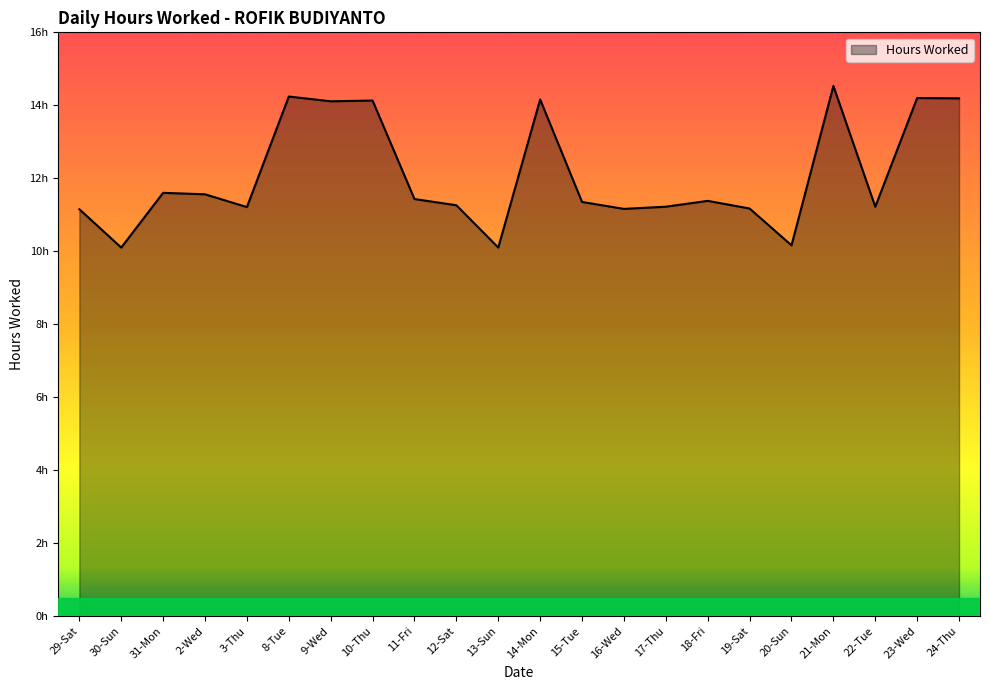

At which category does the chart reach its minimum across all series?

30-Sun